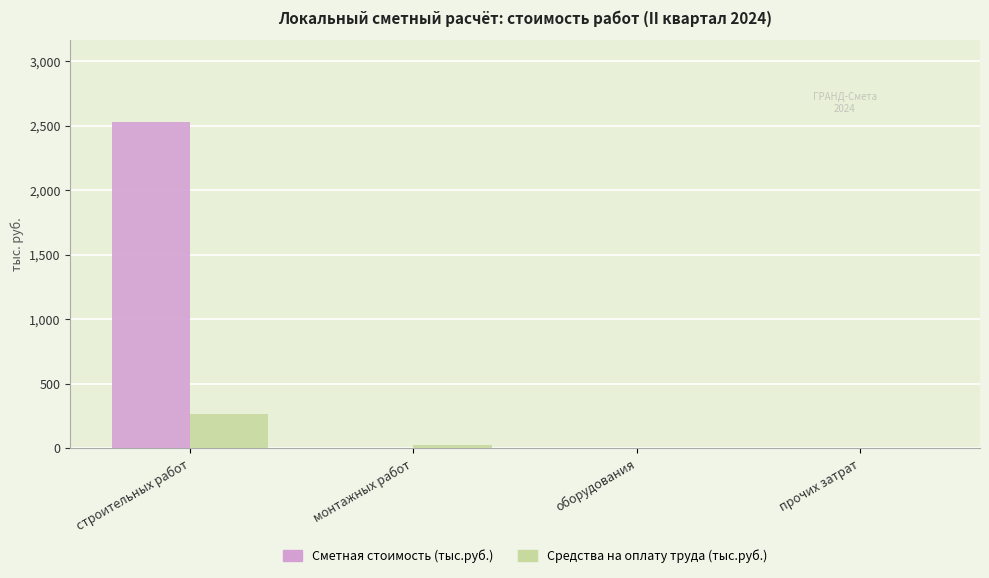

Reading left to right, transcribe all the data shown in this chart.

Сметная стоимость (тыс.руб.): 2533.0	0.0	0.0	0.0
Средства на оплату труда (тыс.руб.): 269.1	28.7	0.0	0.0